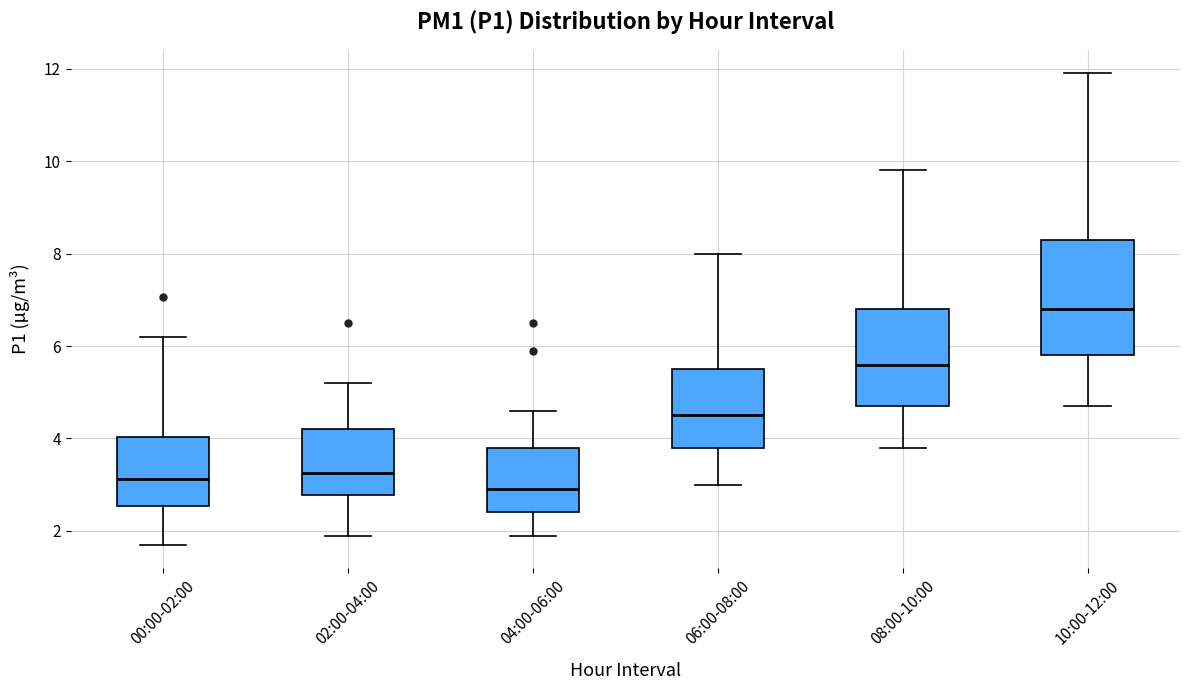

Which box has the highest median line?

10:00-12:00